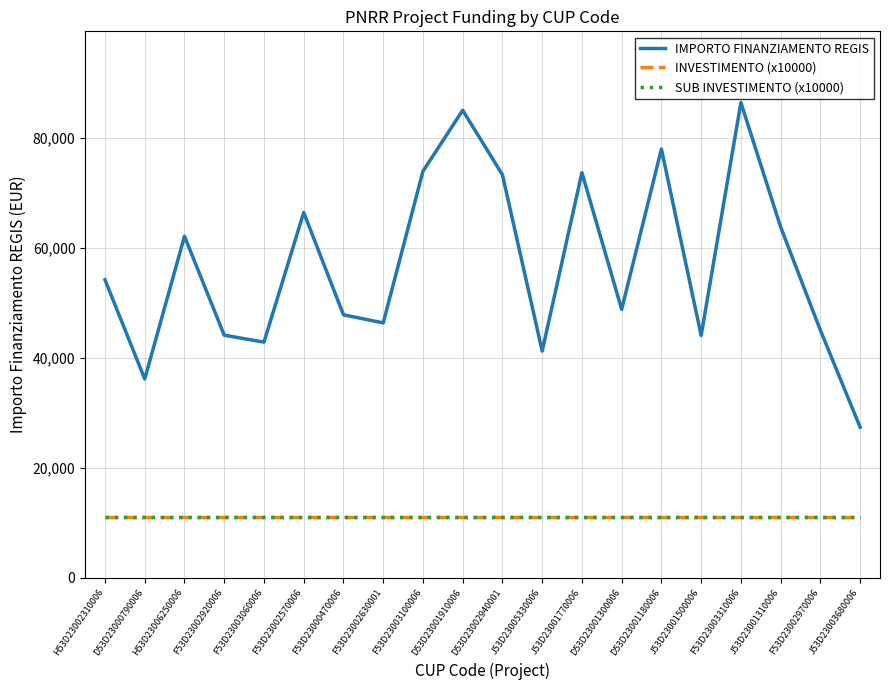

Does the chart have visible grid lines?

Yes